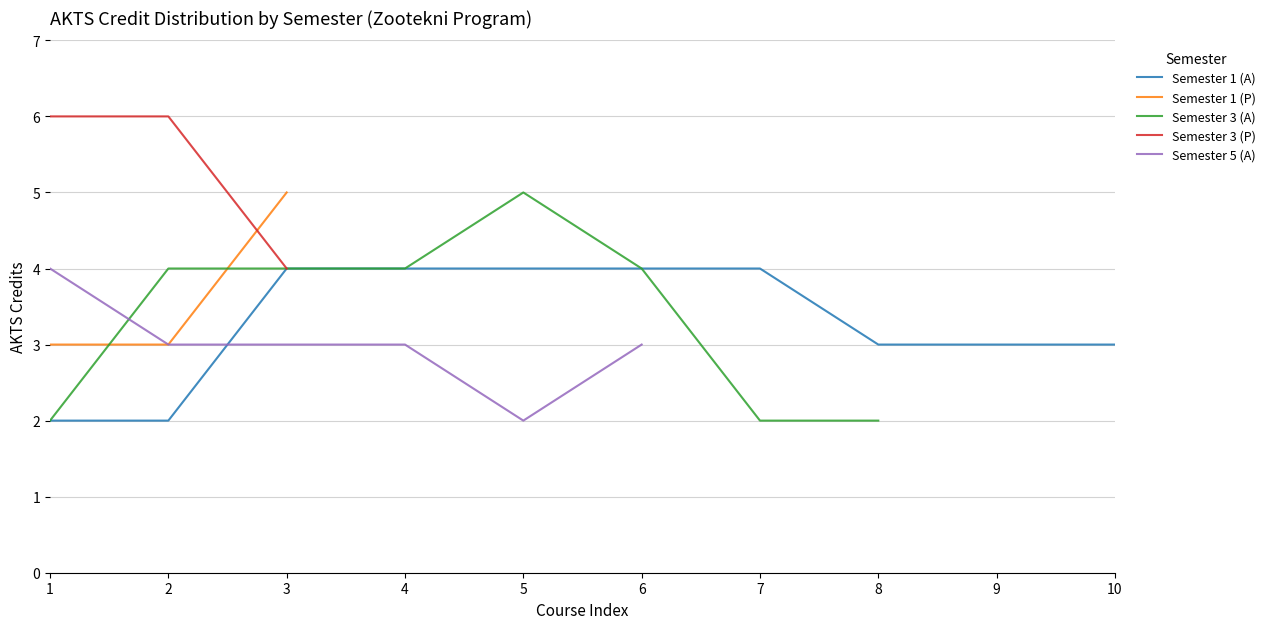

True or false: Semester 1 (P) has a value of 3 at 3.

False